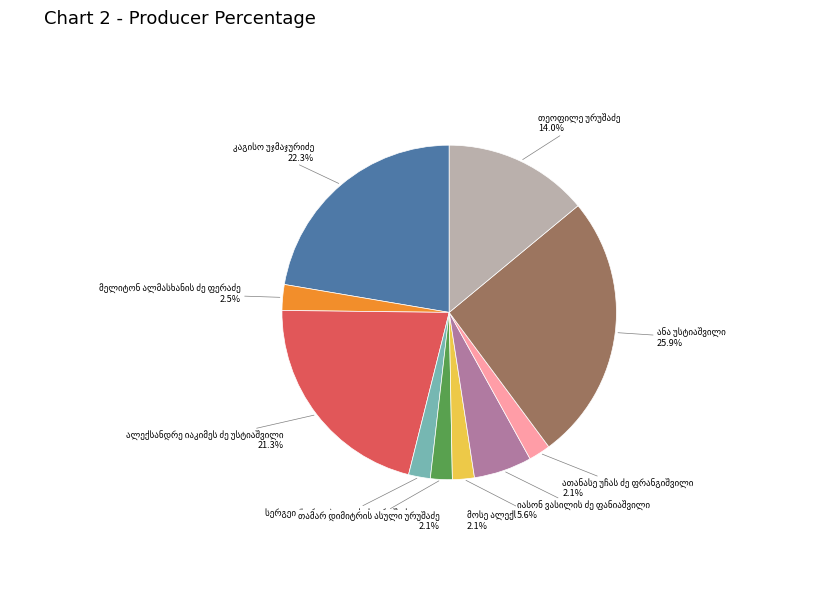

To the nearest percent, what is the average slice percentage?

10%